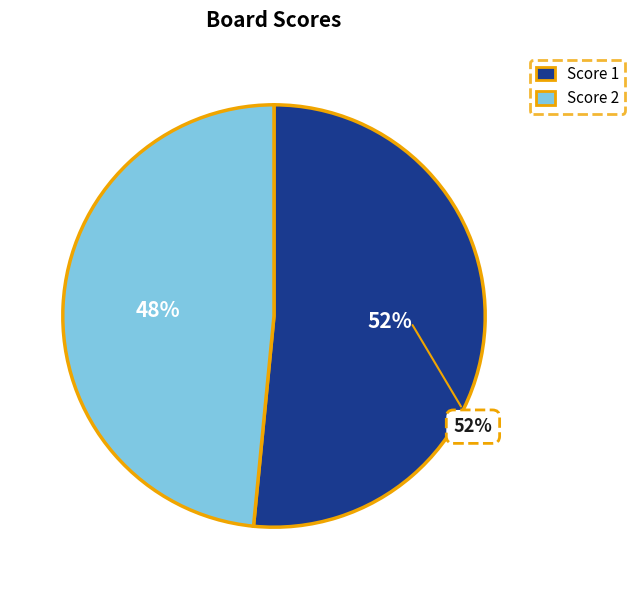

Is 2 the majority of the pie?

No